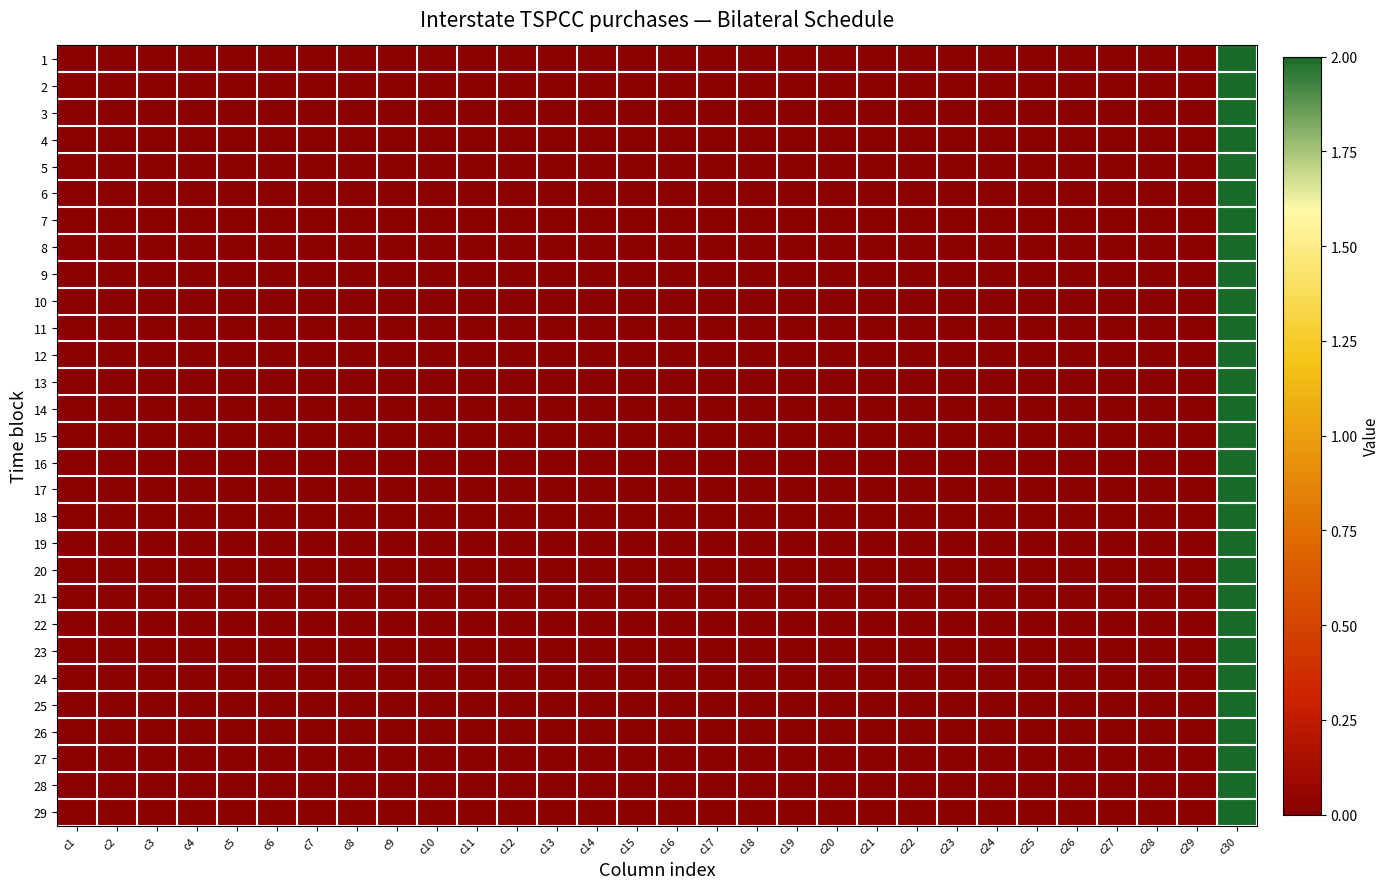

At which category is the sum across all series the highest?

c30